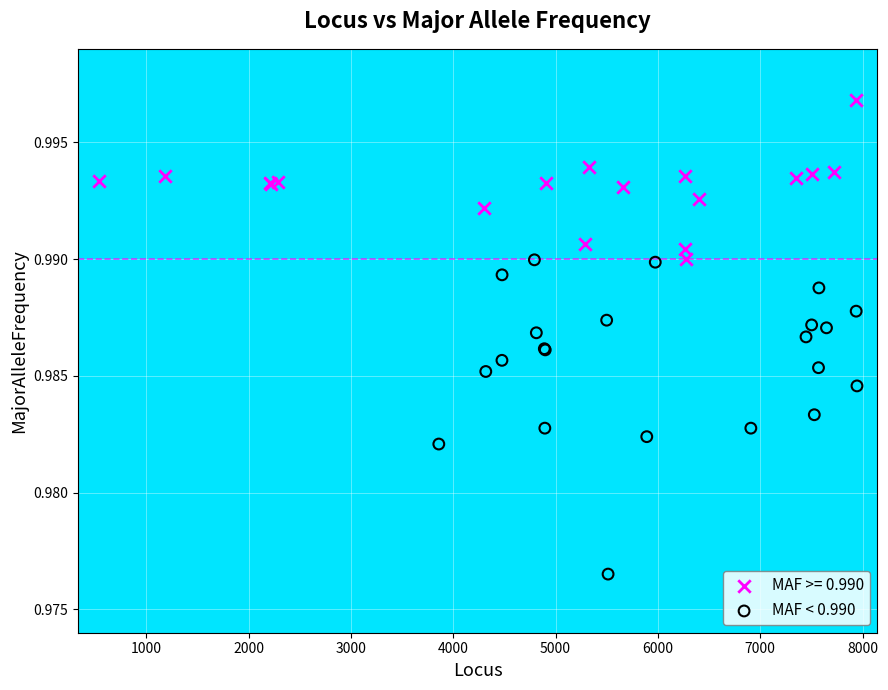

Which series reaches the minimum Y coordinate?

MAF < 0.990